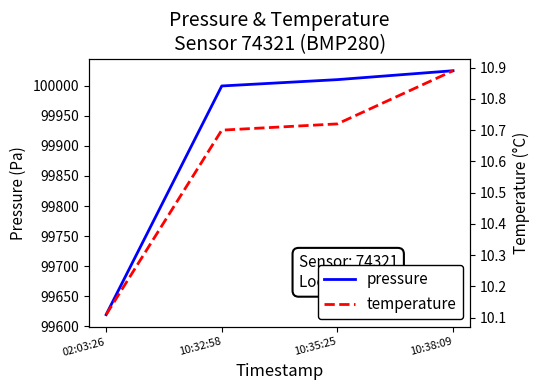

Does the chart have visible grid lines?

No